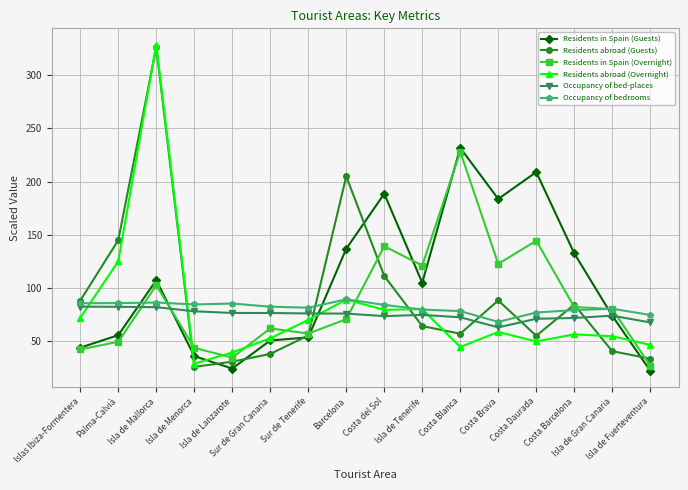

Does the chart have visible grid lines?

Yes